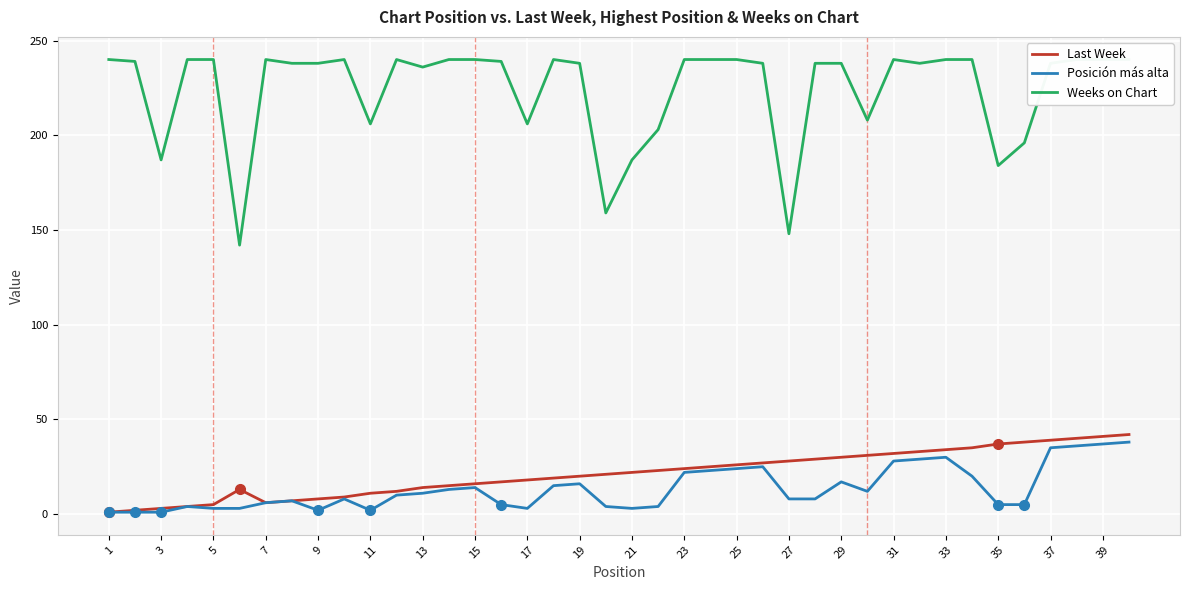

How many interior local peaks does the Posición más alta series have?

8